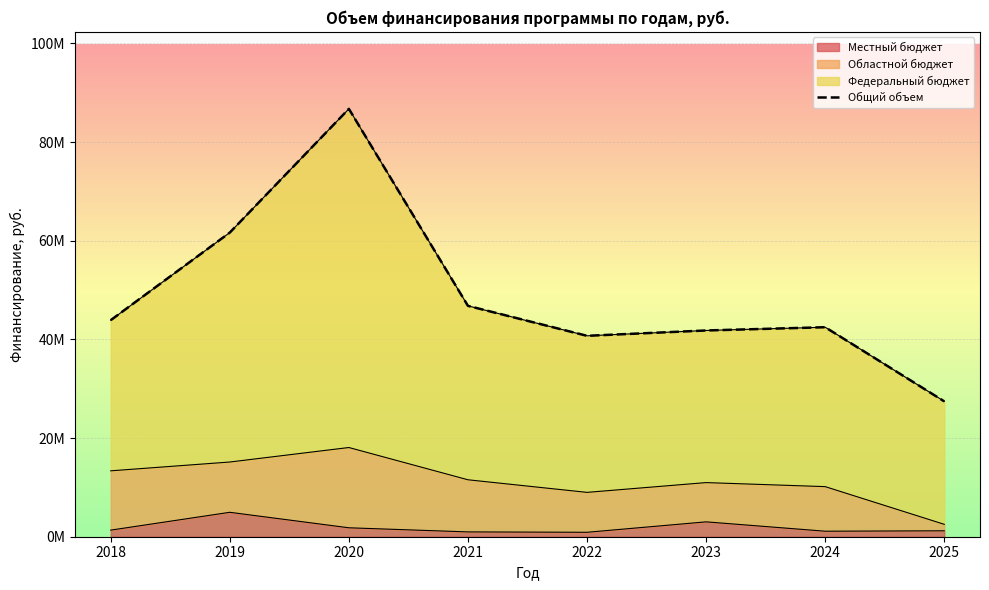

How many lines are shown in the chart?

1